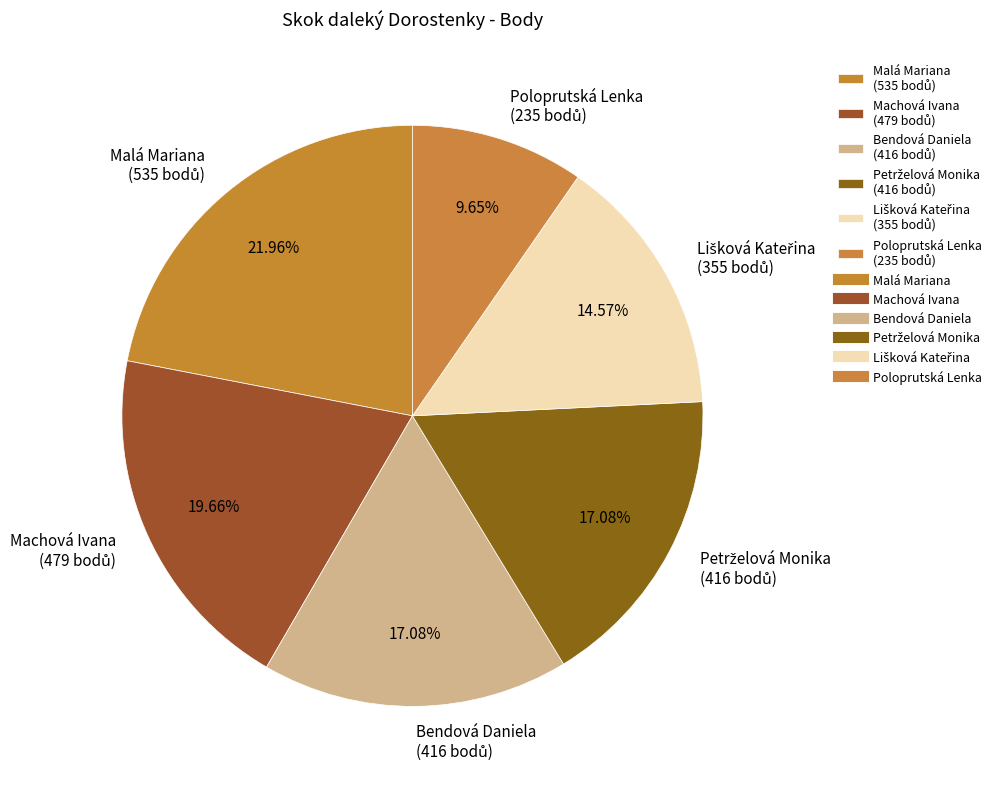

What percentage do Malá Mariana and Machová Ivana together represent?

41.6%